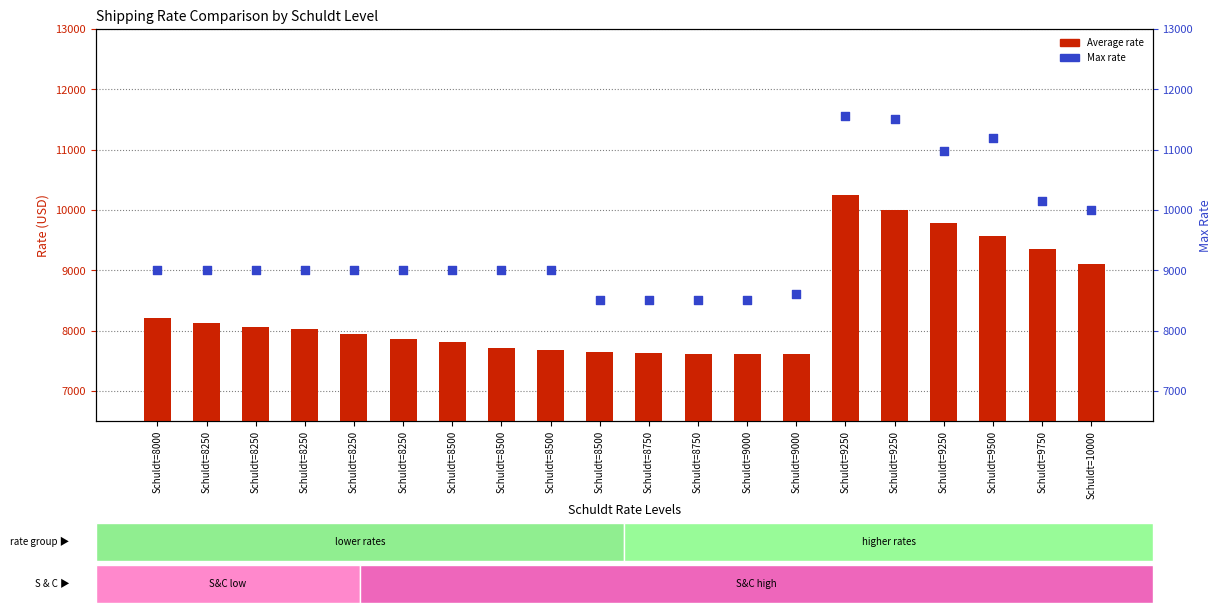

At how many categories does at least one series exceed 9097?

6